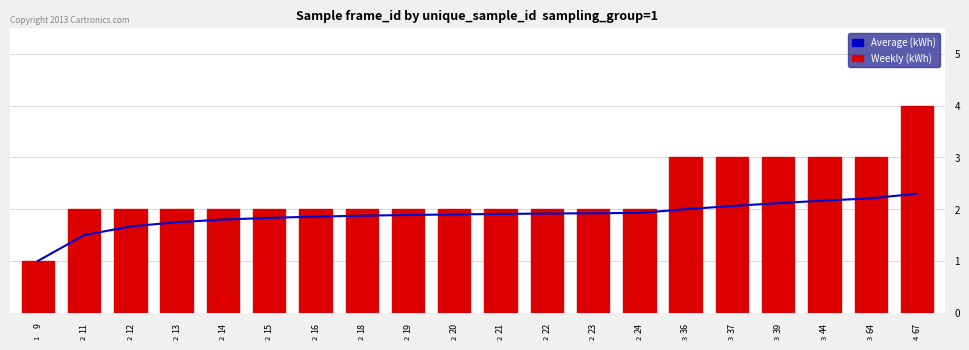

Which category has the lowest value across all series?

9